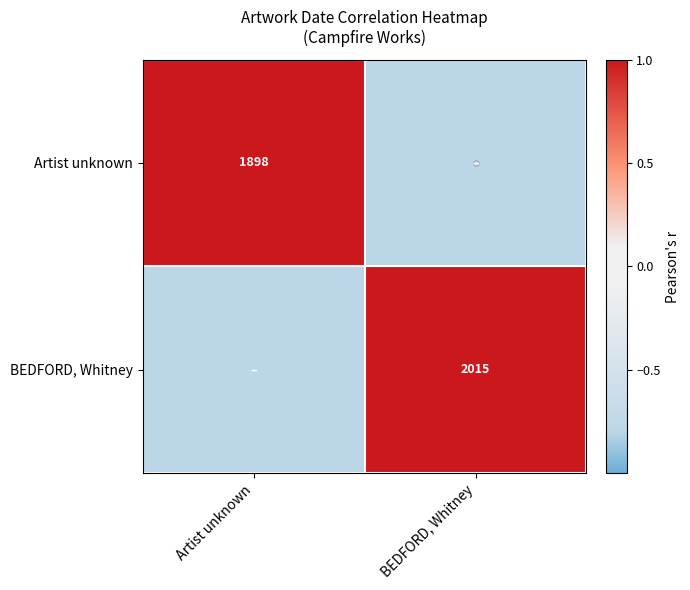

What is the difference between the highest and lowest values at BEDFORD, Whitney?

1.8